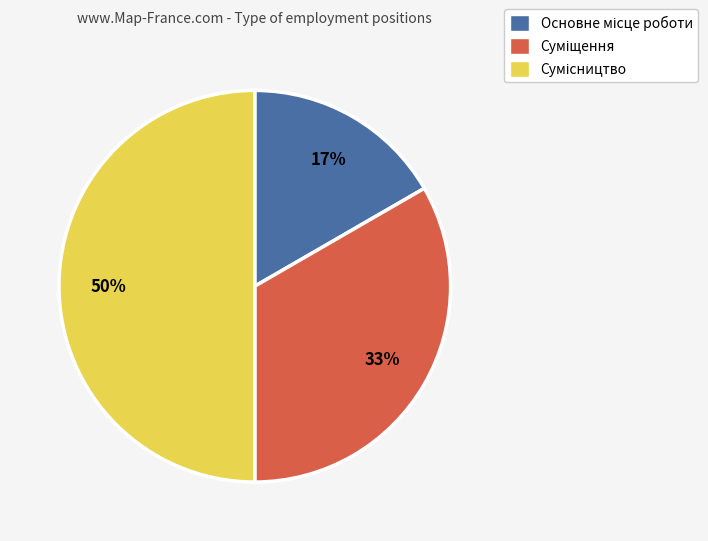

To the nearest percent, what is the difference between the largest and smallest slice percentages?

33%